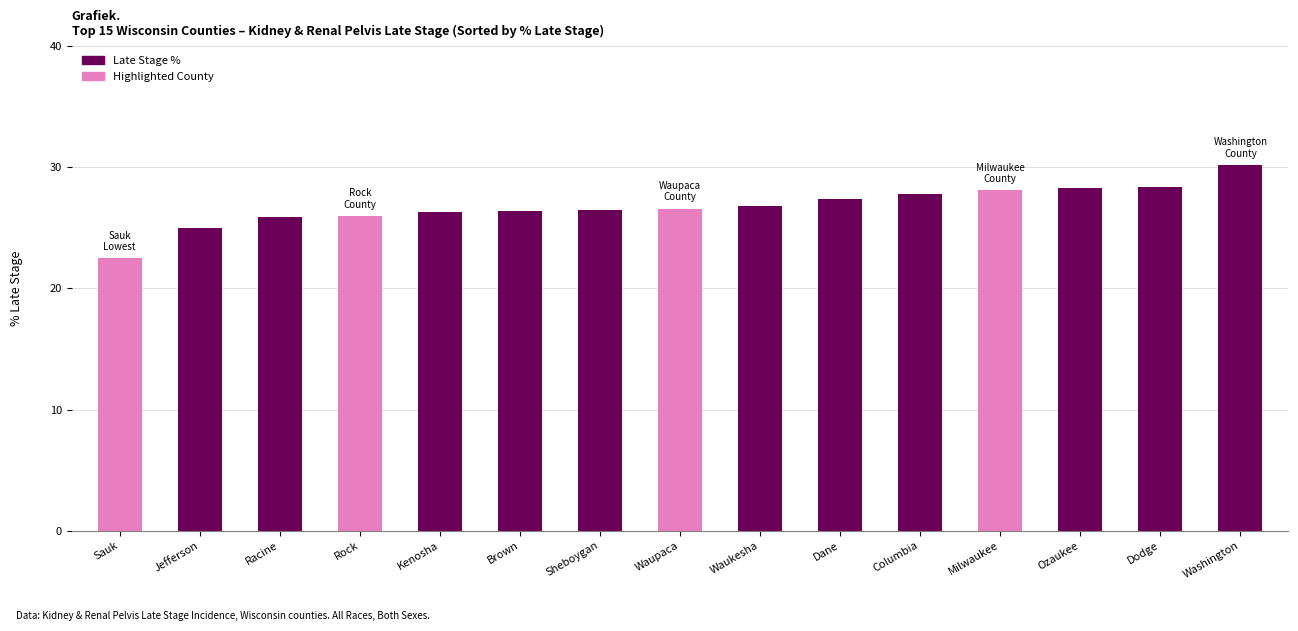

What is the difference between the second highest and minimum values?

5.9